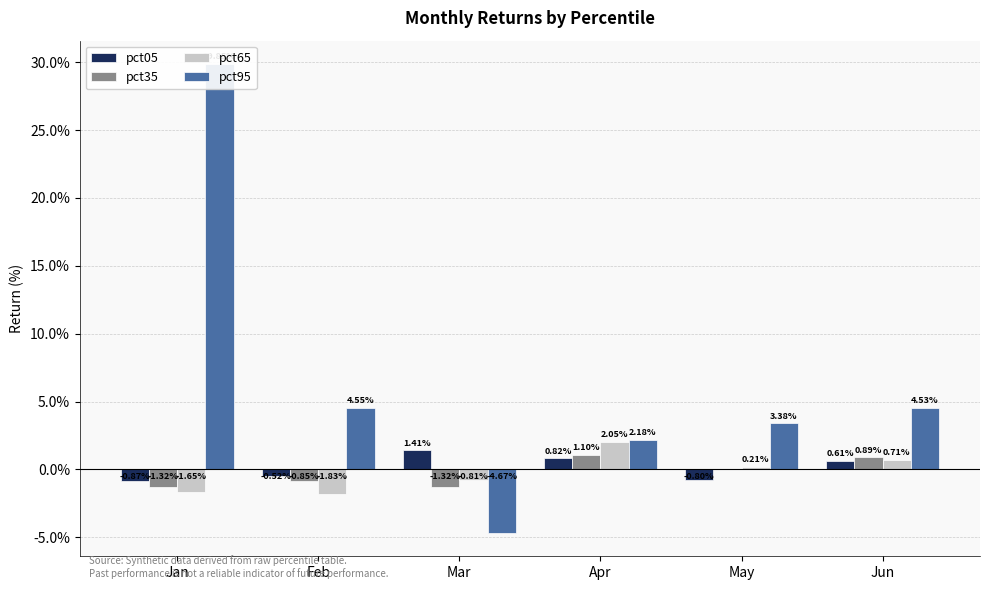

How many data points in pct05 are less than 0?

3